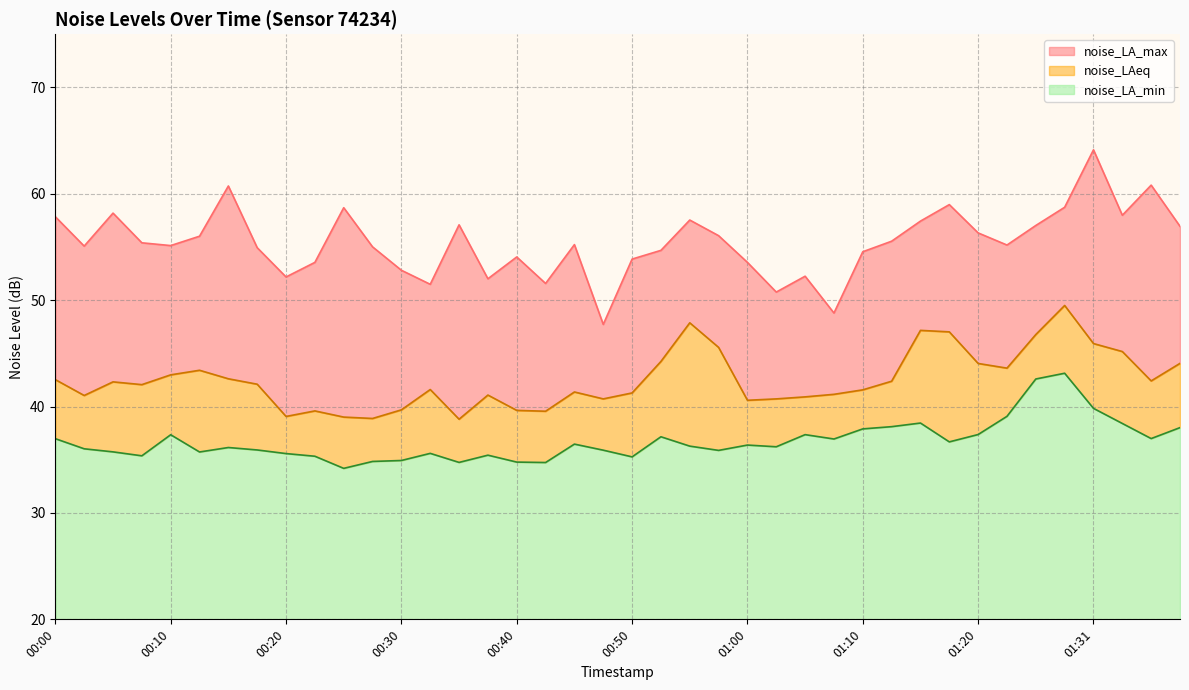

Which category has the highest value across all series?

01:31